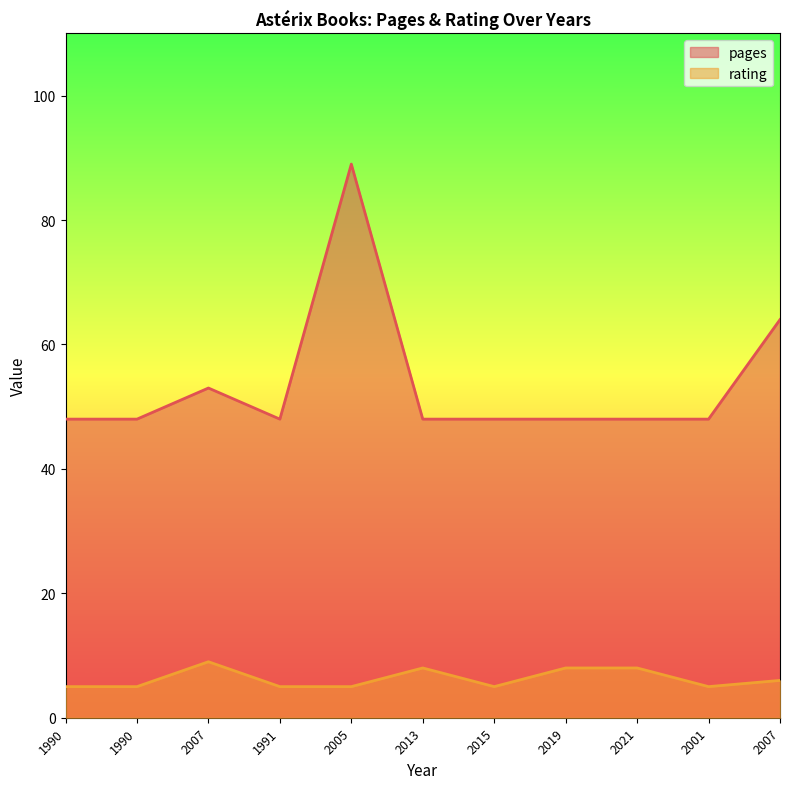

The pages series shows 48 at 1991. True or false?

True